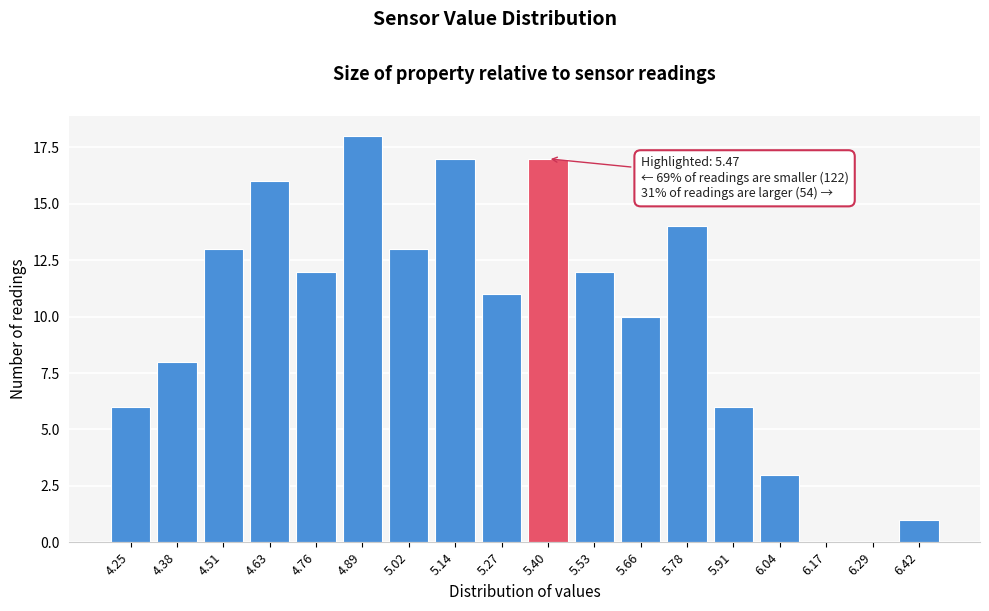

Reading left to right, transcribe all the data shown in this chart.

4.25=6	4.38=8	4.51=13	4.63=16	4.76=12	4.89=18	5.02=13	5.14=17	5.27=11	5.40=17	5.53=12	5.66=10	5.78=14	5.91=6	6.04=3	6.17=0	6.29=0	6.42=1